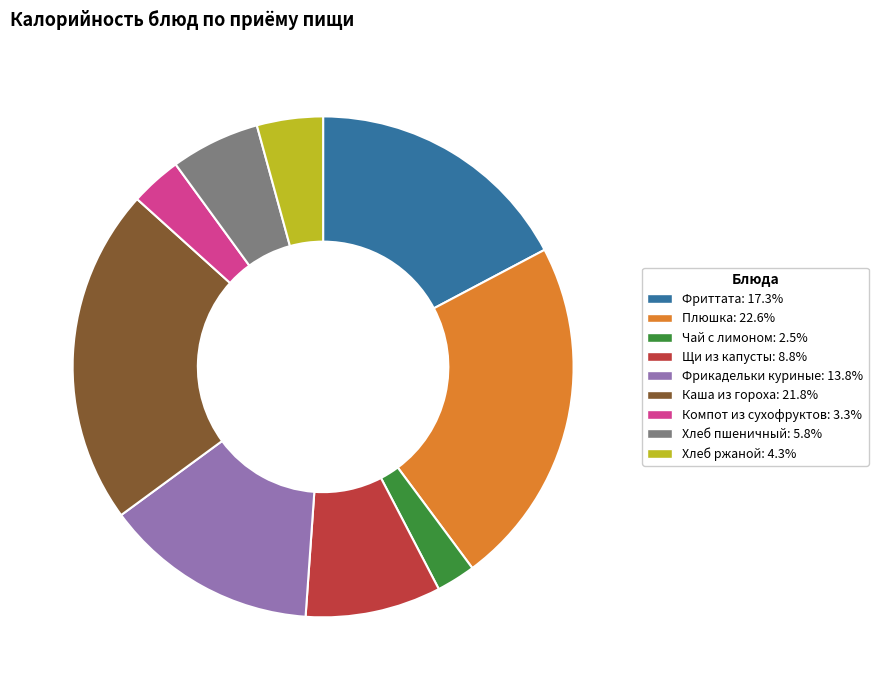

Does any single category account for the majority?

No